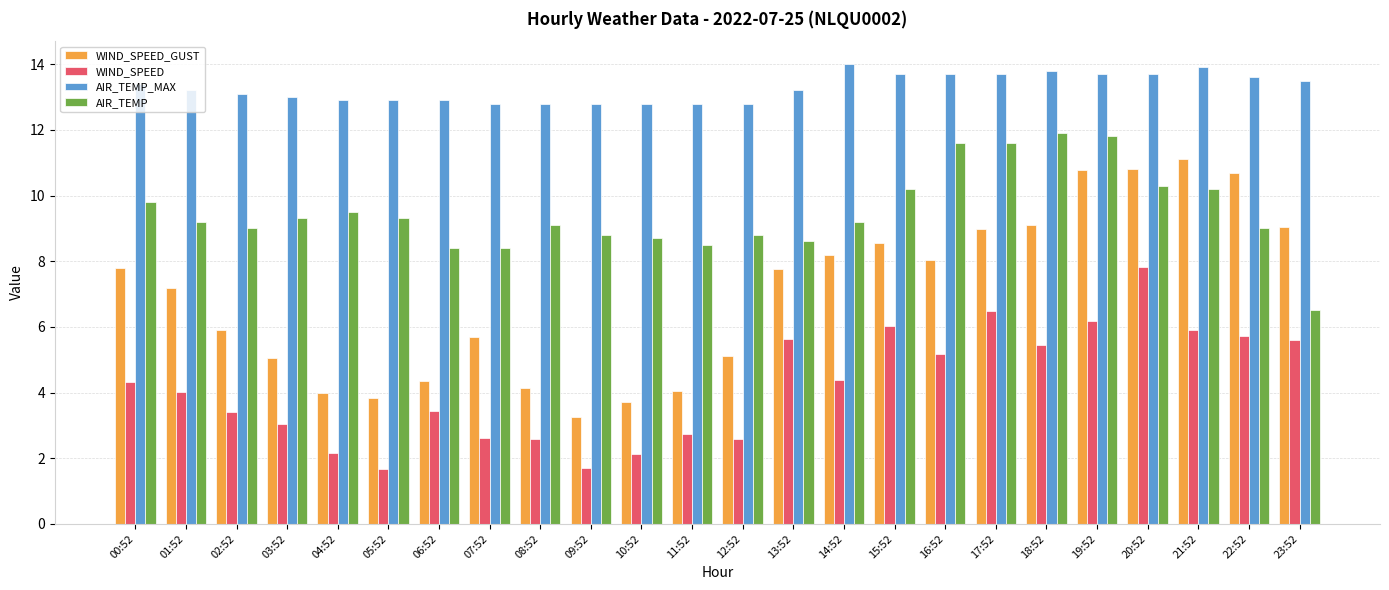

What is the difference between the highest and lowest values at 22:52?

7.9